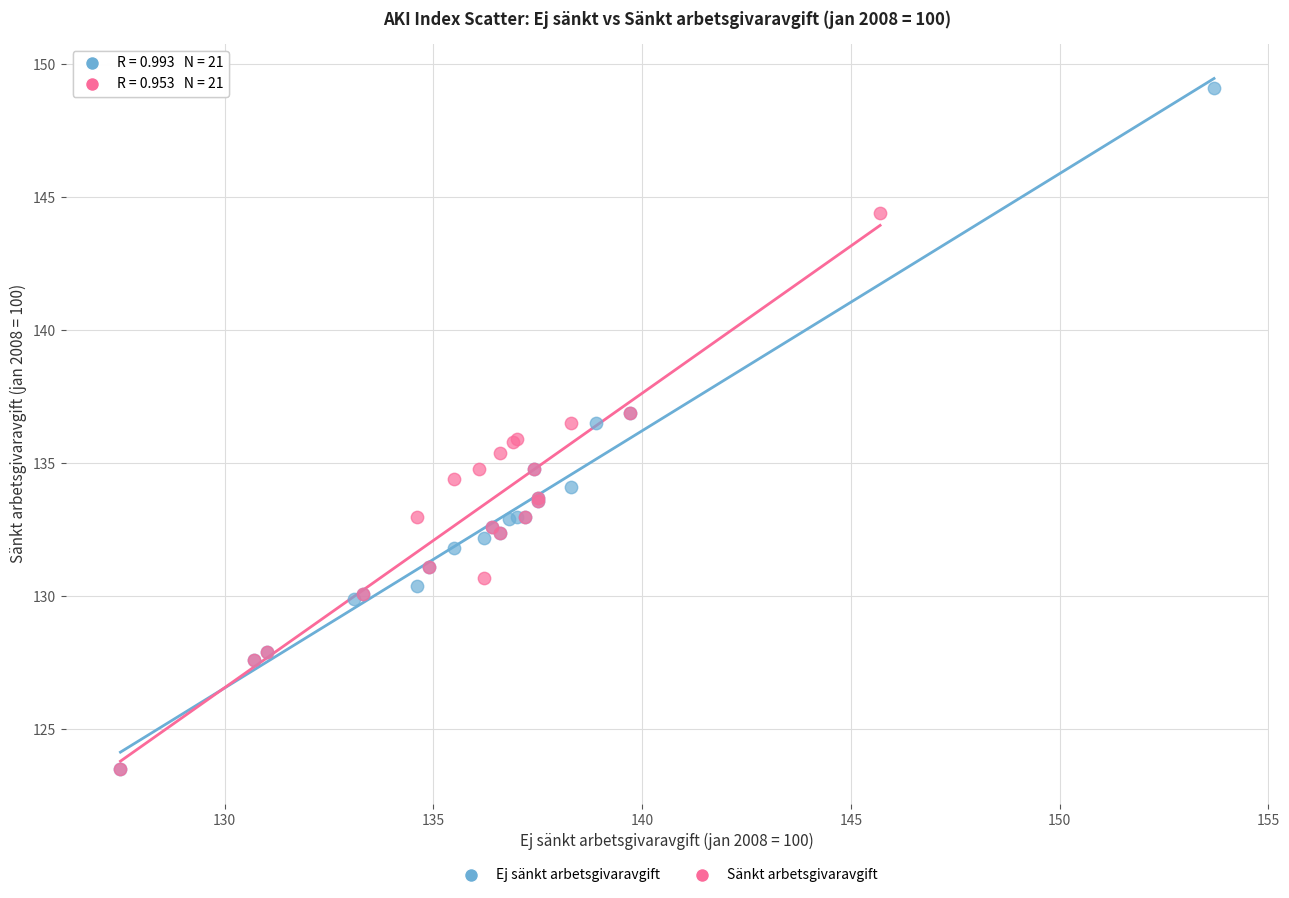

Which series has the largest Y range (max minus min)?

Ej sänkt arbetsgivaravgift